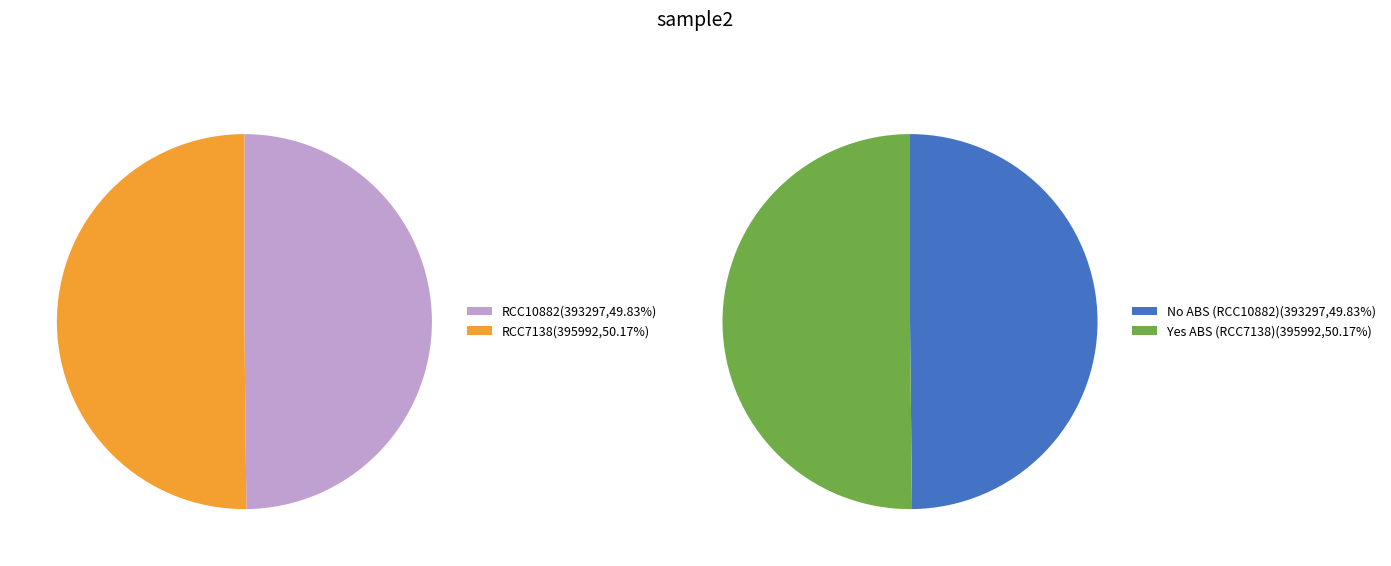

To the nearest percent, what portion does RCC7138 represent?

50%